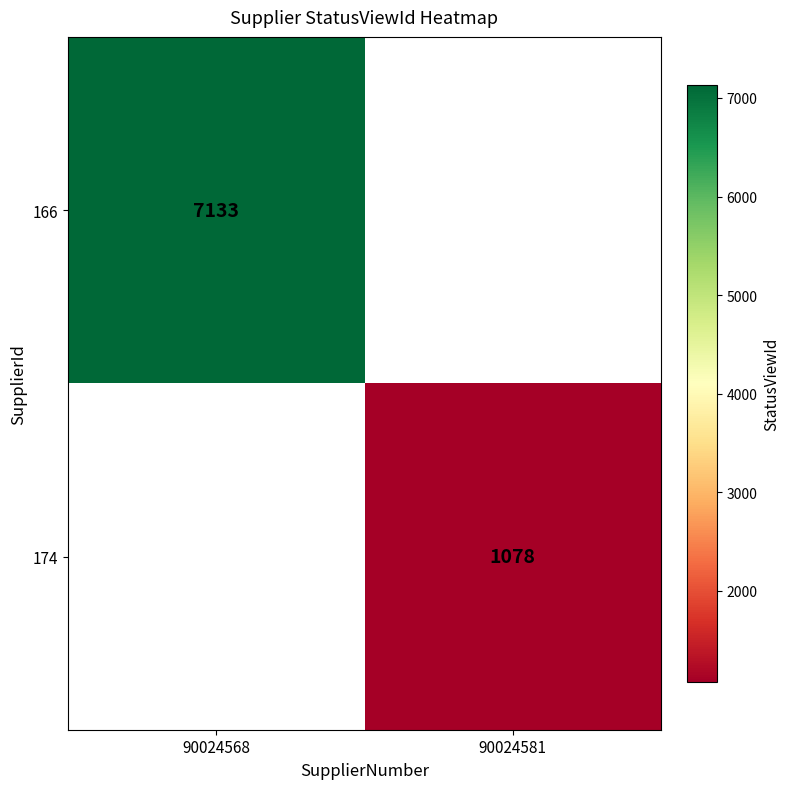

Count the number of data series in this chart.

2